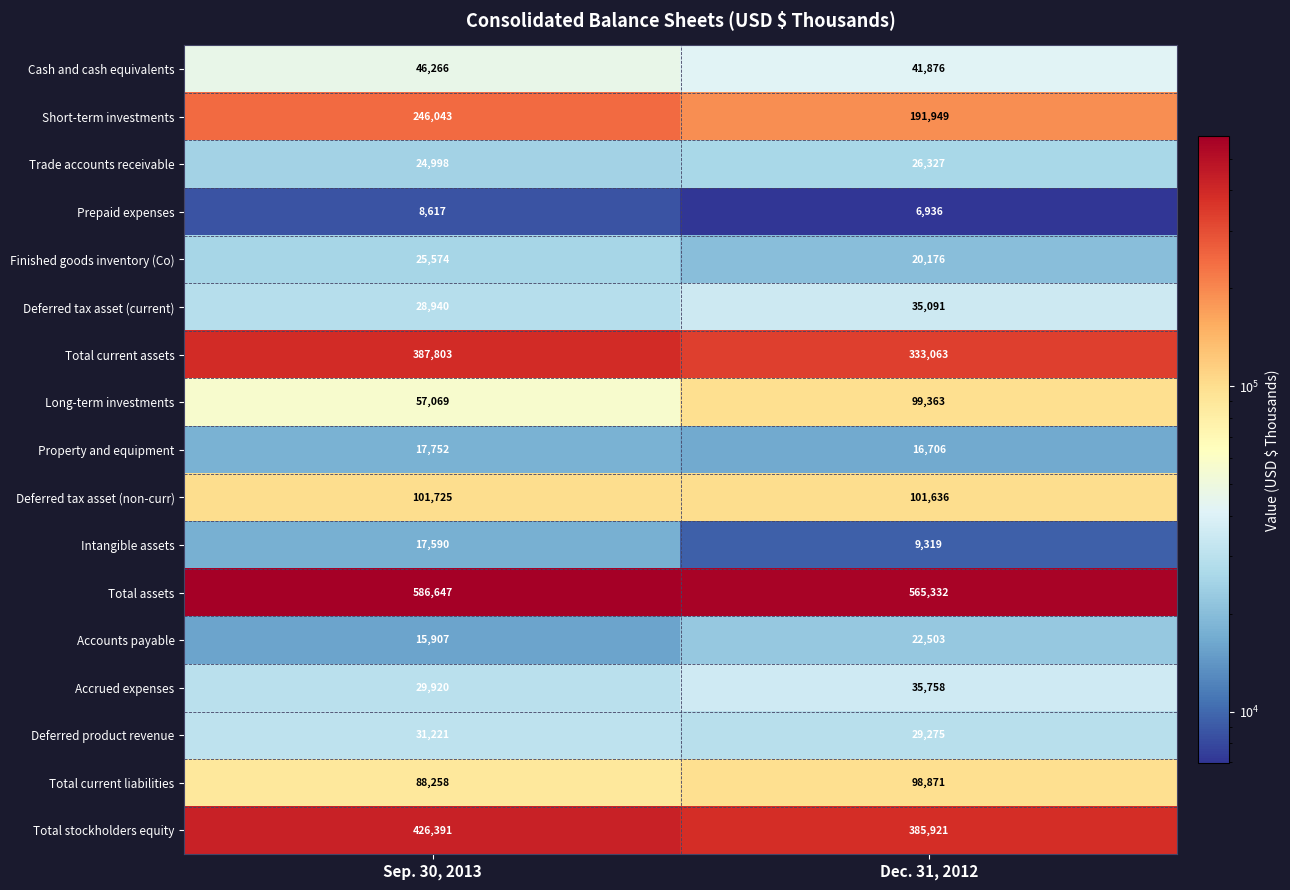

What is the sum of all Finished goods inventory (Co) values?

45750